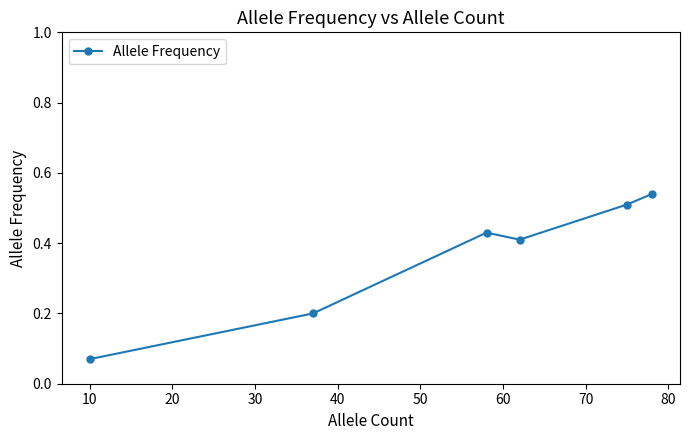

True or false: the data has more than 2 interior local peaks.

False